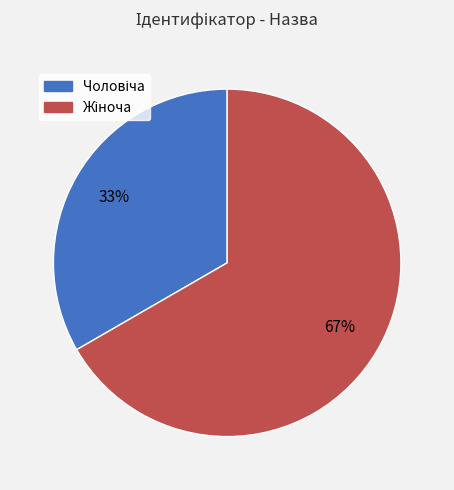

Does any single category account for the majority?

Yes